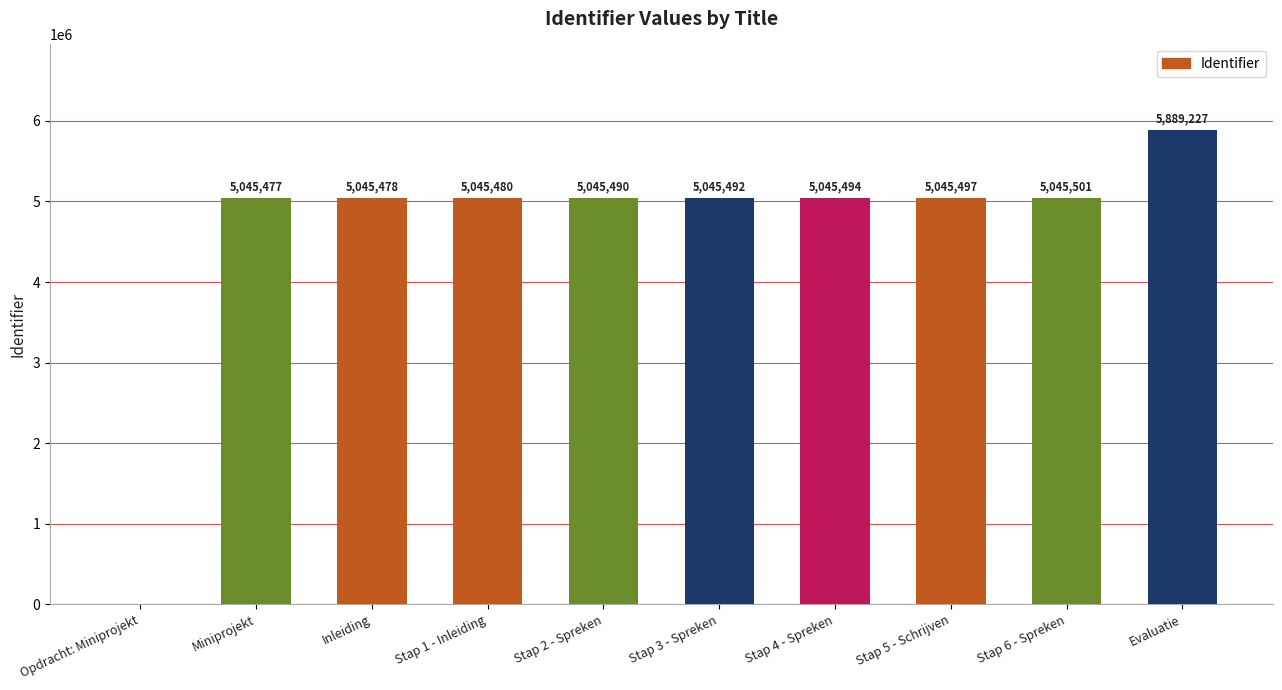

Reading left to right, extract all data points from this chart.

Opdracht: Miniprojekt=0	Miniprojekt=5045477	Inleiding=5045478	Stap 1 - Inleiding=5045480	Stap 2 - Spreken=5045490	Stap 3 - Spreken=5045492	Stap 4 - Spreken=5045494	Stap 5 - Schrijven=5045497	Stap 6 - Spreken=5045501	Evaluatie=5889227